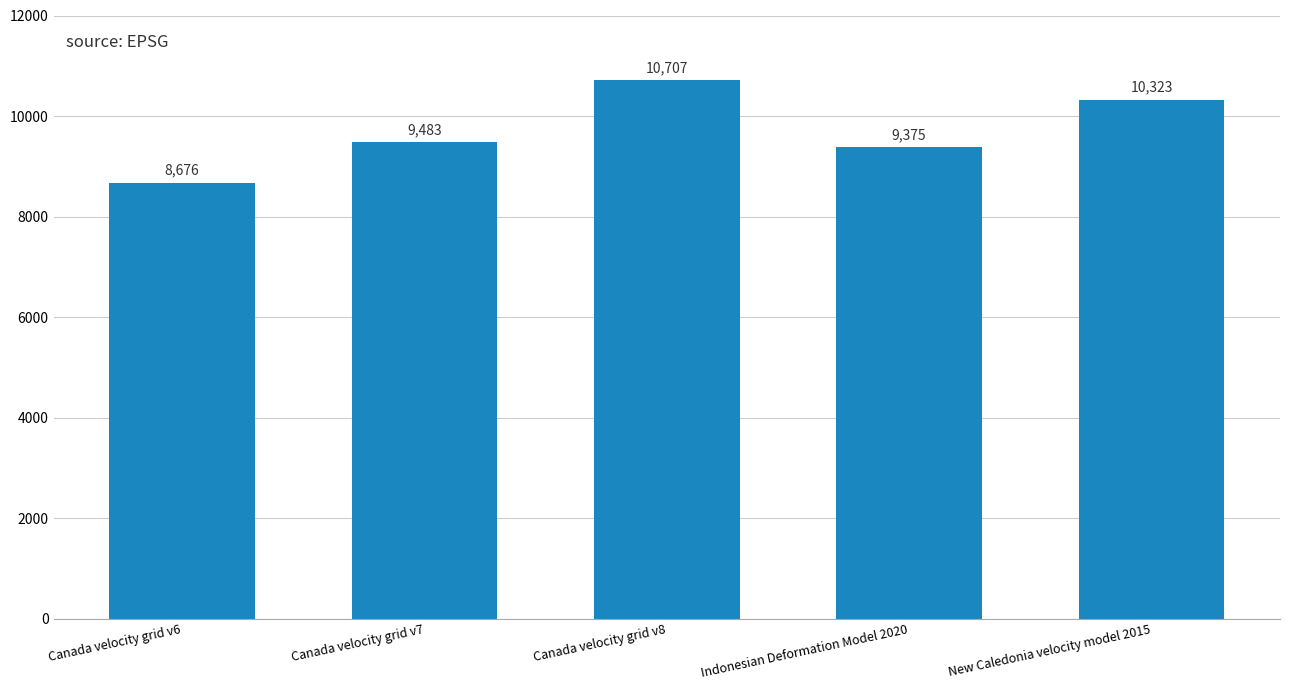

What is the value of the 5th bar from the left?

10323